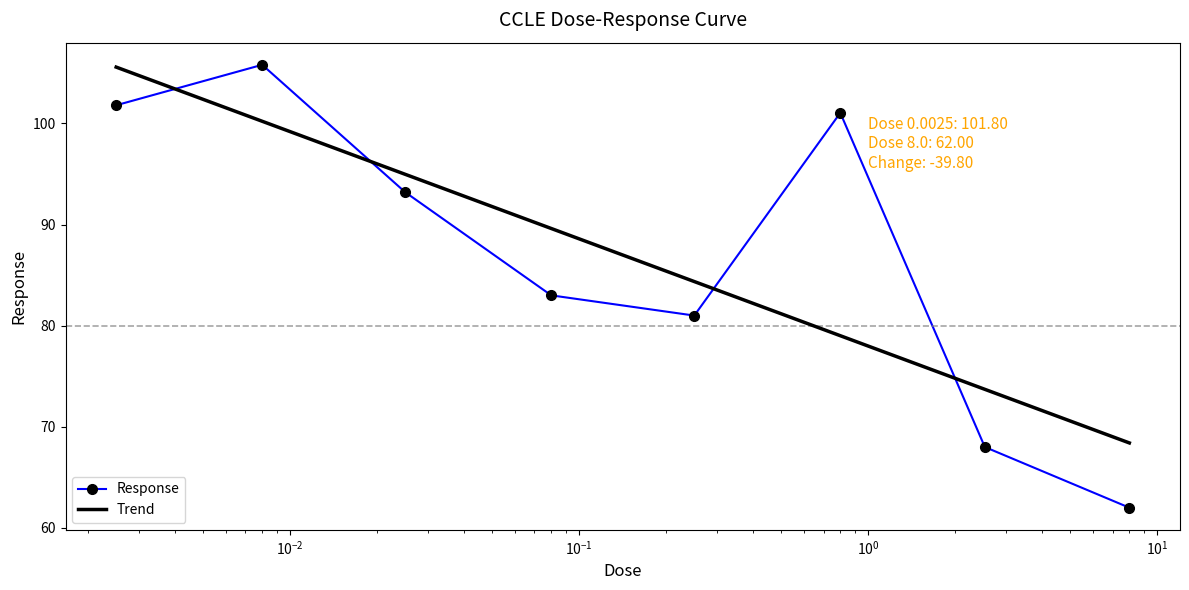

Is it true that the value at 0.0025 is 29.0?

False